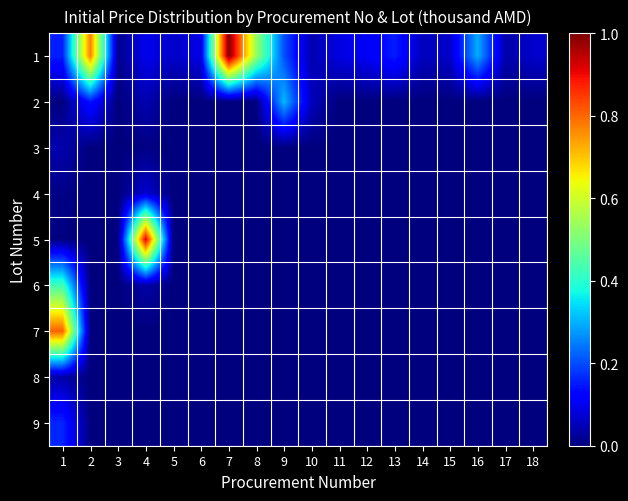

What is the difference between the highest and lowest values at 4?

0.9